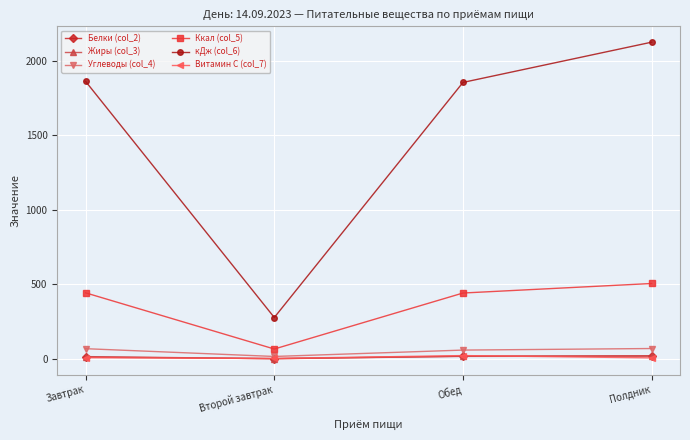

What is the difference between the Ккал (col_5) values at Завтрак and Обед?

1.3